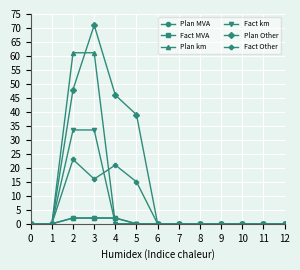

Reading left to right, extract all data points from this chart.

Plan MVA: 0.0	0.0	2.1	2.1	2.1	0.0	0.0	0.0	0.0	0.0	0.0	0.0	0.0
Fact MVA: 0.0	0.0	2.0	2.0	2.0	0.0	0.0	0.0	0.0	0.0	0.0	0.0	0.0
Plan km: 0.0	0.0	61.1	61.1	0.0	0.0	0.0	0.0	0.0	0.0	0.0	0.0	0.0
Fact km: 0.0	0.0	33.5	33.5	0.0	0.0	0.0	0.0	0.0	0.0	0.0	0.0	0.0
Plan Other: 0.0	0.0	48.0	71.0	46.0	39.0	0.0	0.0	0.0	0.0	0.0	0.0	0.0
Fact Other: 0.0	0.0	23.0	16.0	21.0	15.0	0.0	0.0	0.0	0.0	0.0	0.0	0.0